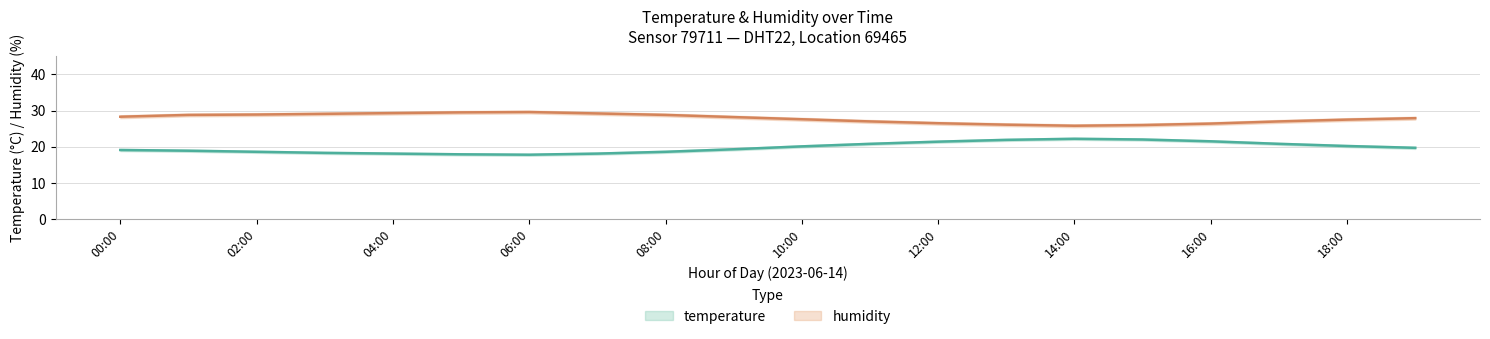

At which category does the chart reach its peak across all series?

06:00